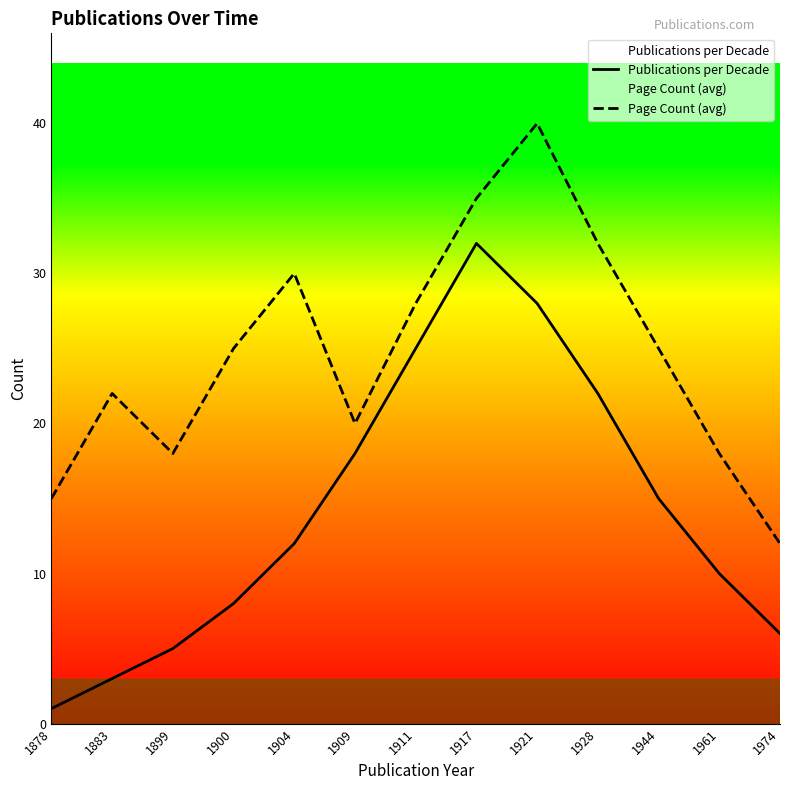

What is the total value across all series at 1909?

38